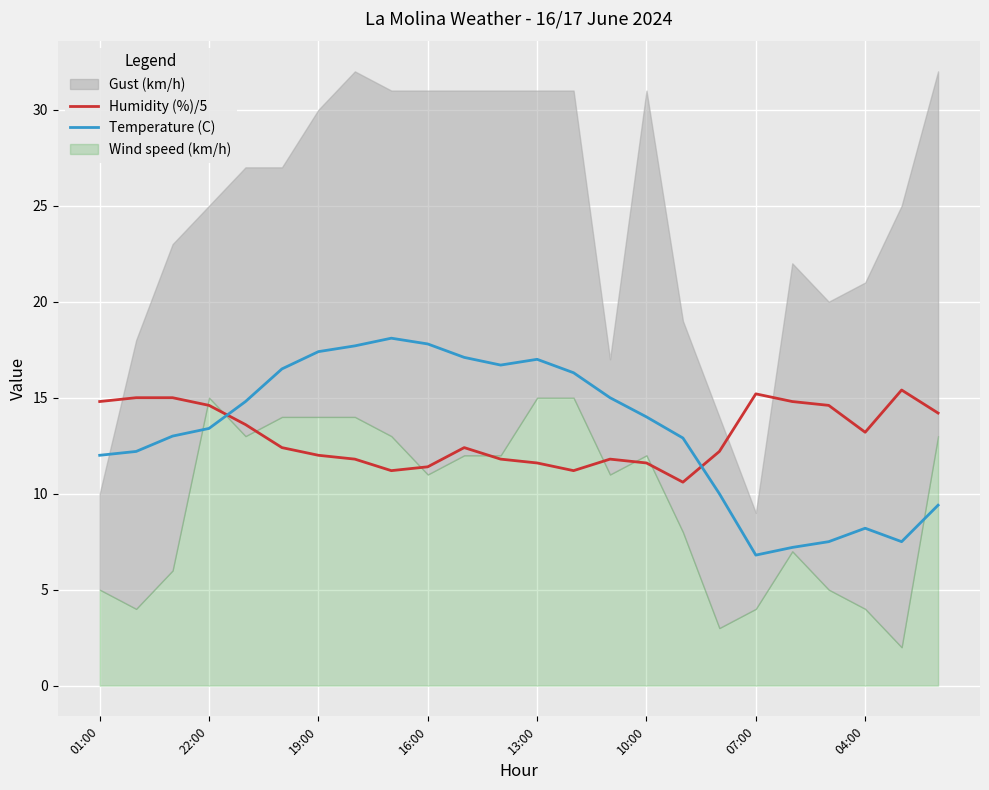

How many data points in Temperature (C) are above 14?

11